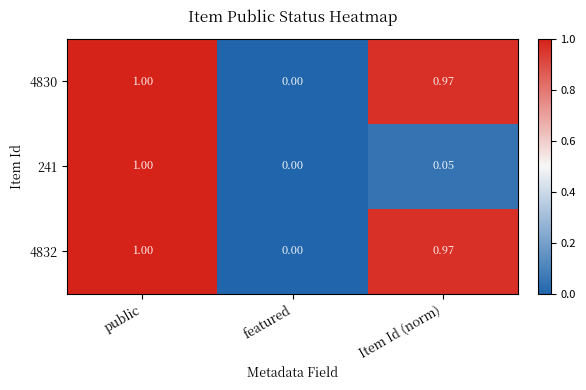

At which category is the sum across all series the highest?

public